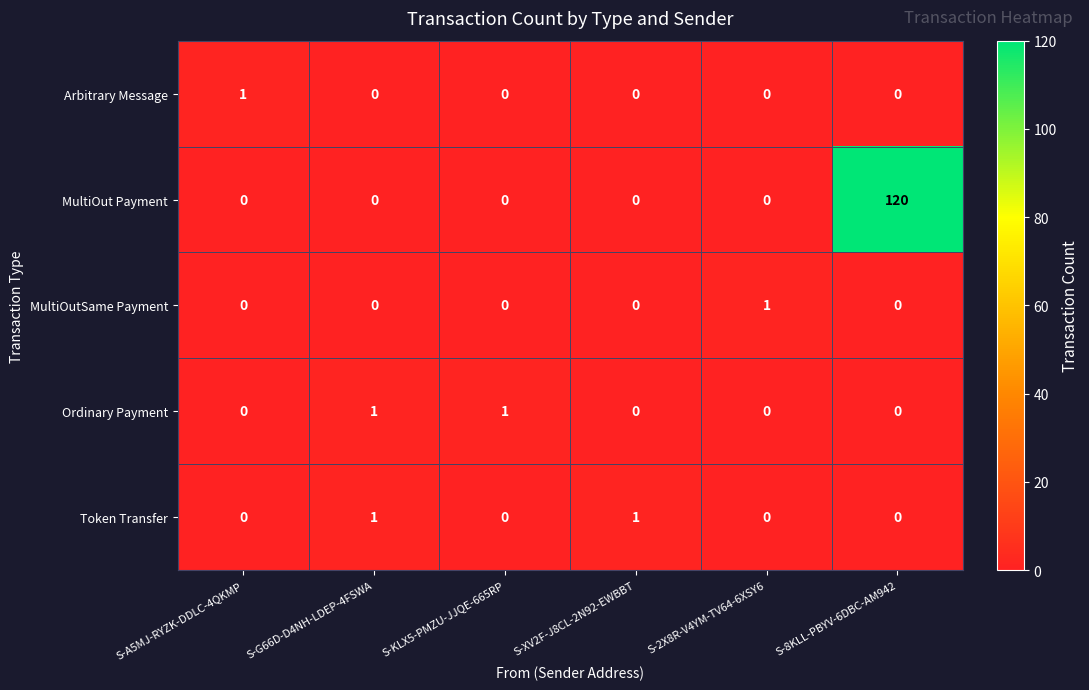

Reading left to right, what are all the values shown in this chart?

Arbitrary Message: S-A5MJ-RYZK-DDLC-4QKMP=1	S-G66D-D4NH-LDEP-4FSWA=0	S-KLX5-PMZU-JJQE-665RP=0	S-XV2F-J8CL-2N92-EWBBT=0	S-2X8R-V4YM-TV64-6XSY6=0	S-8KLL-PBYV-6DBC-AM942=0
MultiOut Payment: S-A5MJ-RYZK-DDLC-4QKMP=0	S-G66D-D4NH-LDEP-4FSWA=0	S-KLX5-PMZU-JJQE-665RP=0	S-XV2F-J8CL-2N92-EWBBT=0	S-2X8R-V4YM-TV64-6XSY6=0	S-8KLL-PBYV-6DBC-AM942=120
MultiOutSame Payment: S-A5MJ-RYZK-DDLC-4QKMP=0	S-G66D-D4NH-LDEP-4FSWA=0	S-KLX5-PMZU-JJQE-665RP=0	S-XV2F-J8CL-2N92-EWBBT=0	S-2X8R-V4YM-TV64-6XSY6=1	S-8KLL-PBYV-6DBC-AM942=0
Ordinary Payment: S-A5MJ-RYZK-DDLC-4QKMP=0	S-G66D-D4NH-LDEP-4FSWA=1	S-KLX5-PMZU-JJQE-665RP=1	S-XV2F-J8CL-2N92-EWBBT=0	S-2X8R-V4YM-TV64-6XSY6=0	S-8KLL-PBYV-6DBC-AM942=0
Token Transfer: S-A5MJ-RYZK-DDLC-4QKMP=0	S-G66D-D4NH-LDEP-4FSWA=1	S-KLX5-PMZU-JJQE-665RP=0	S-XV2F-J8CL-2N92-EWBBT=1	S-2X8R-V4YM-TV64-6XSY6=0	S-8KLL-PBYV-6DBC-AM942=0